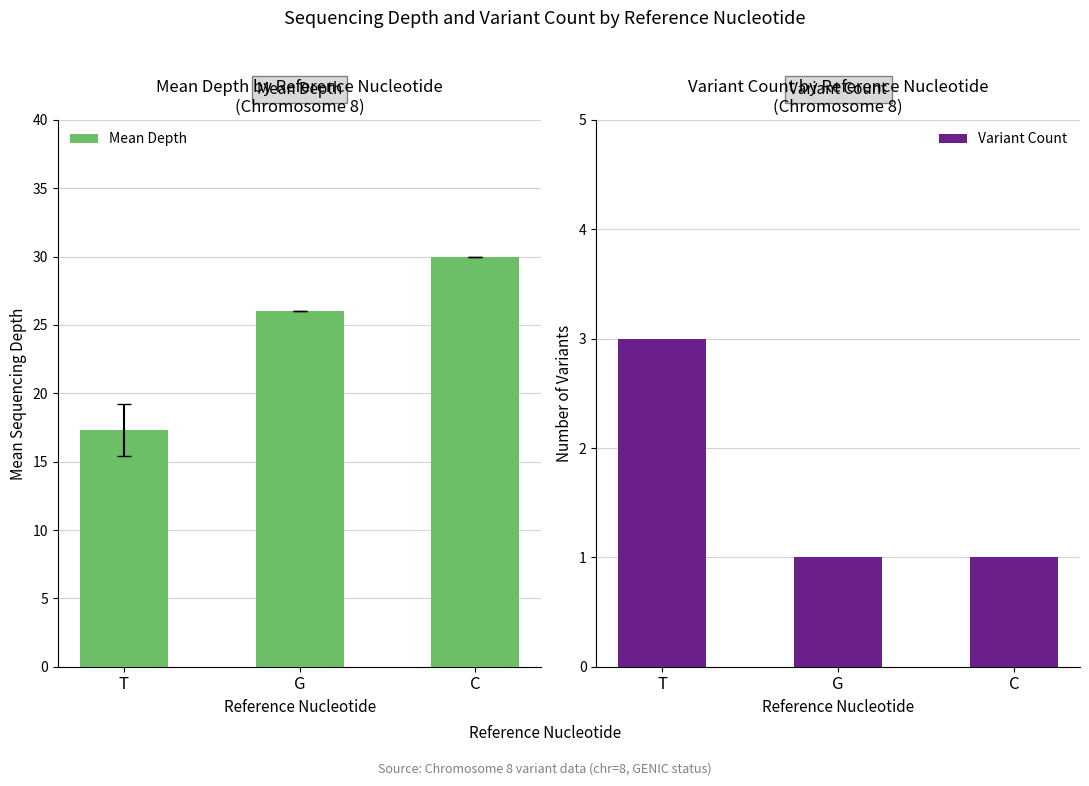

Reading left to right, transcribe all the data shown in this chart.

Mean Depth: 17.3	26.0	30.0
Variant Count: 3.0	1.0	1.0